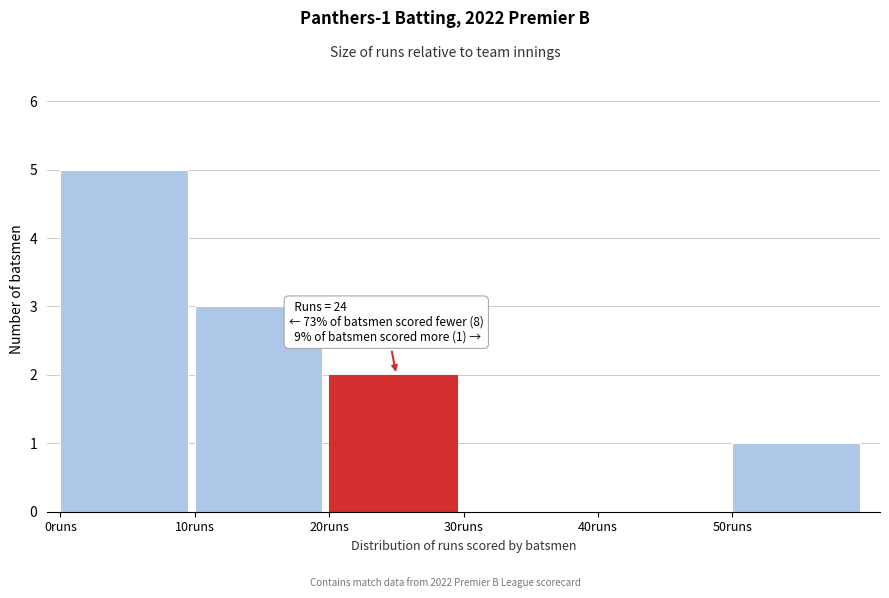

Between 20runs and 0runs, which is larger?

0runs